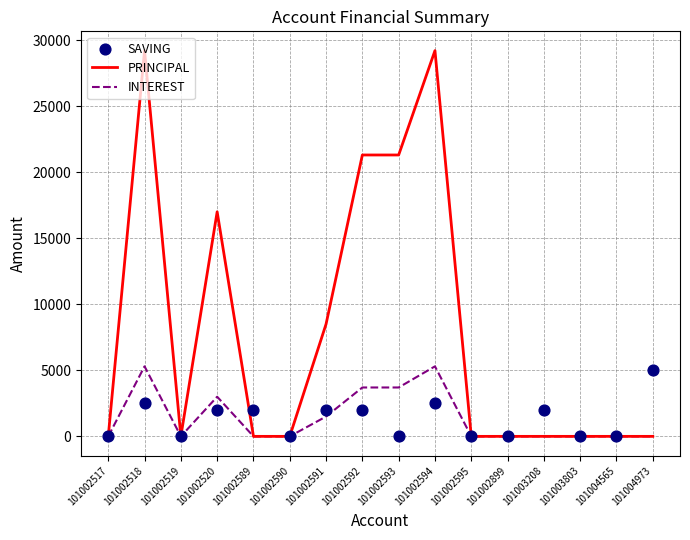

What are all the series names shown in the legend?

PRINCIPAL, INTEREST, SAVING